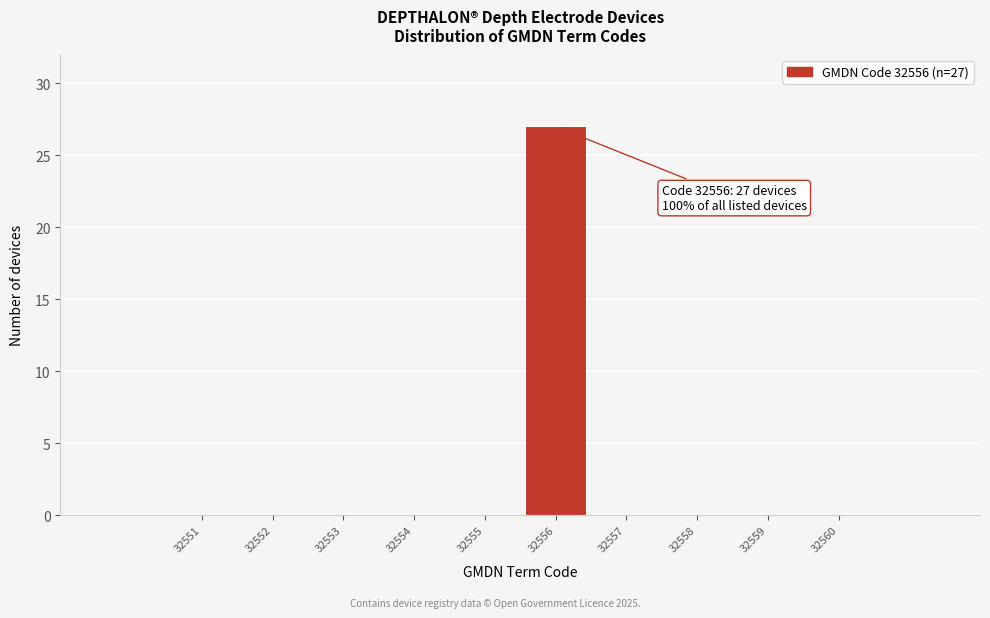

Reading right to left, transcribe all the data shown in this chart.

32560=0	32559=0	32558=0	32557=0	32556=27	32555=0	32554=0	32553=0	32552=0	32551=0